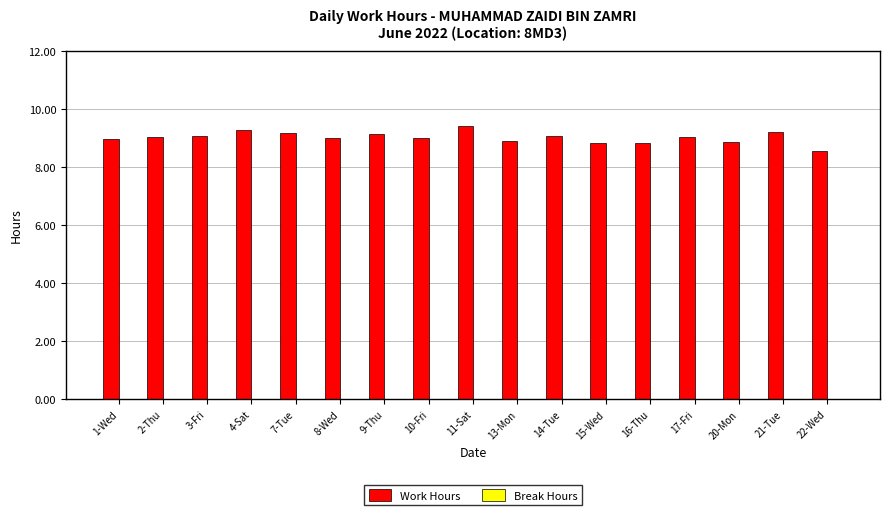

What is the greatest value displayed?

9.4